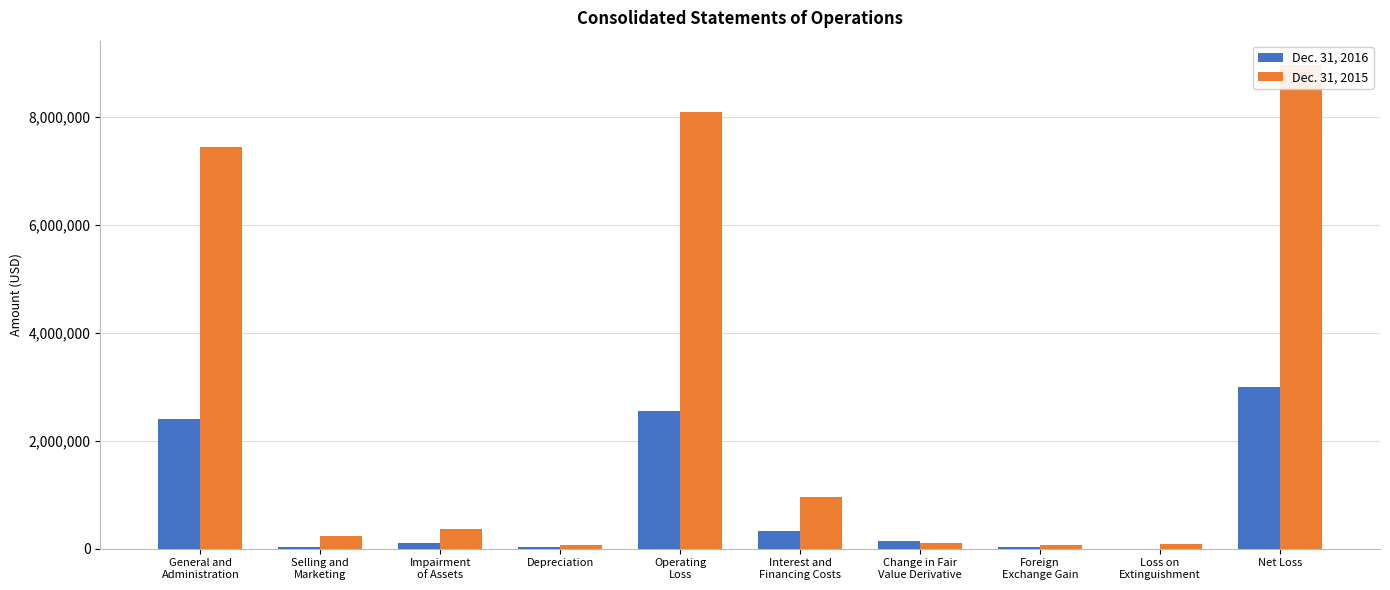

Rank the series by their average value, from highest to lowest.

Dec. 31, 2015, Dec. 31, 2016